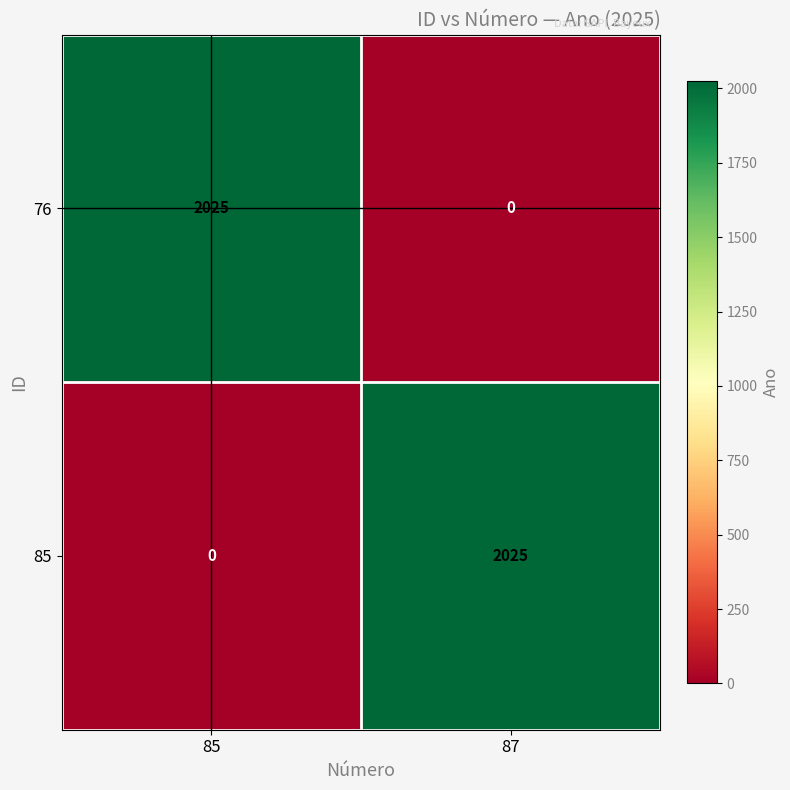

What is the sum of all 85 values?

2025